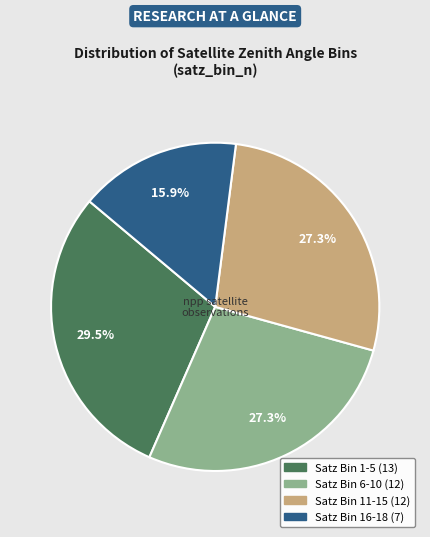

Is there any slice that represents more than half of the pie?

No